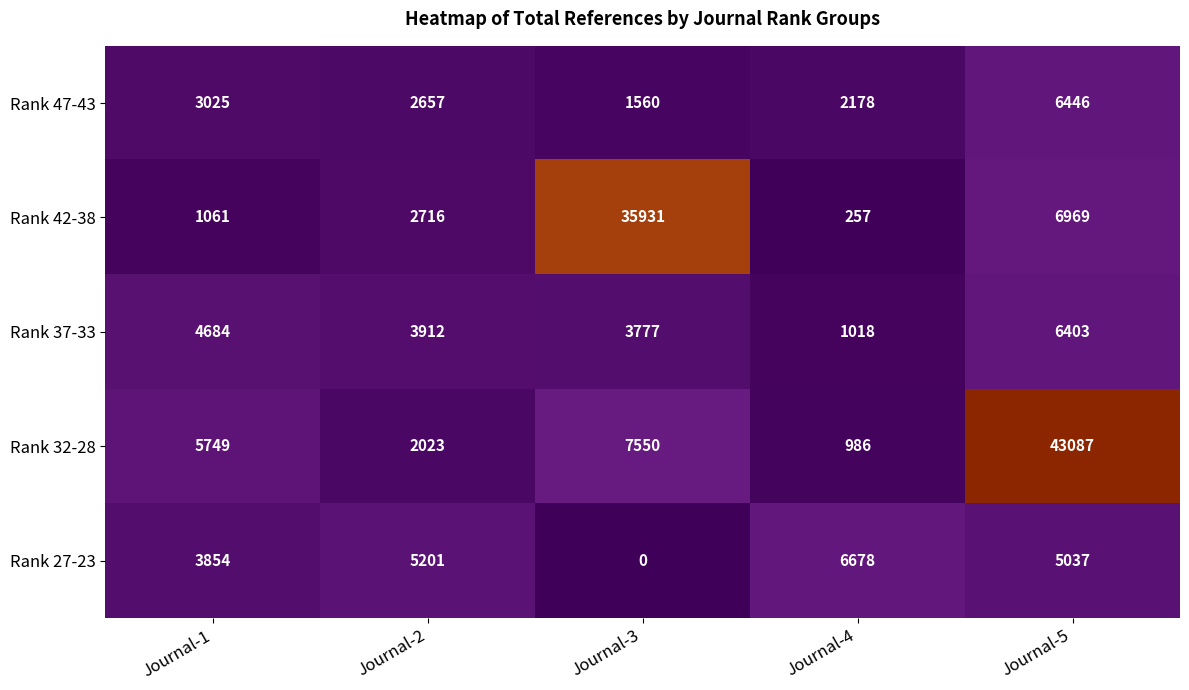

At how many categories does at least one series exceed 1066?

5